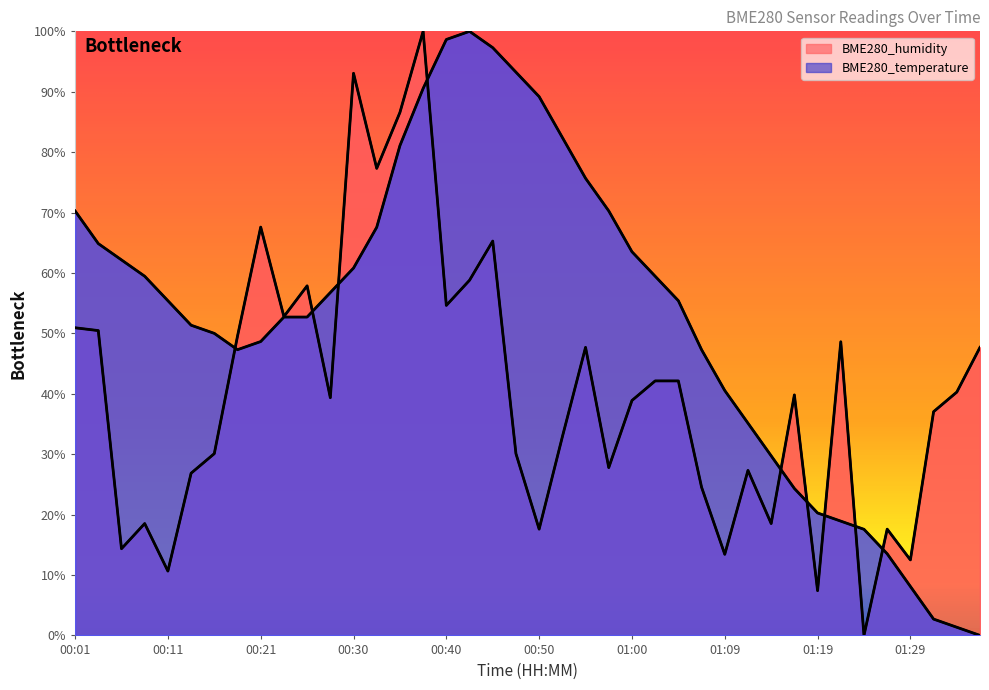

Reading left to right, list all the values displayed in this chart.

BME280_humidity: 00:01=50.9	00:03=50.5	00:06=14.4	00:08=18.5	00:11=10.6	00:13=26.9	00:16=30.1	00:18=49.5	00:21=67.6	00:23=52.8	00:25=57.9	00:28=39.4	00:30=93.1	00:33=77.3	00:35=86.6	00:38=100.0	00:40=54.6	00:43=58.8	00:45=65.3	00:47=30.1	00:50=17.6	00:52=32.9	00:55=47.7	00:57=27.8	01:00=38.9	01:02=42.1	01:05=42.1	01:07=24.5	01:09=13.4	01:12=27.3	01:14=18.5	01:17=39.8	01:19=7.4	01:22=48.6	01:24=0.0	01:26=17.6	01:29=12.5	01:31=37.0	01:34=40.3	01:36=47.7
BME280_temperature: 00:01=70.3	00:03=64.9	00:06=62.2	00:08=59.5	00:11=55.4	00:13=51.4	00:16=50.0	00:18=47.3	00:21=48.6	00:23=52.7	00:25=52.7	00:28=56.8	00:30=60.8	00:33=67.6	00:35=81.1	00:38=90.5	00:40=98.6	00:43=100.0	00:45=97.3	00:47=93.2	00:50=89.2	00:52=82.4	00:55=75.7	00:57=70.3	01:00=63.5	01:02=59.5	01:05=55.4	01:07=47.3	01:09=40.5	01:12=35.1	01:14=29.7	01:17=24.3	01:19=20.3	01:22=18.9	01:24=17.6	01:26=13.5	01:29=8.1	01:31=2.7	01:34=1.4	01:36=0.0